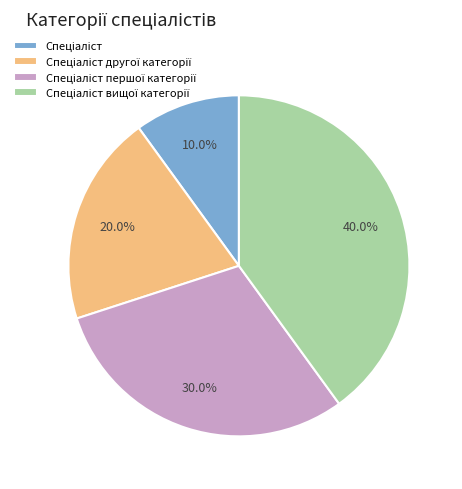

Does any single category account for the majority?

No